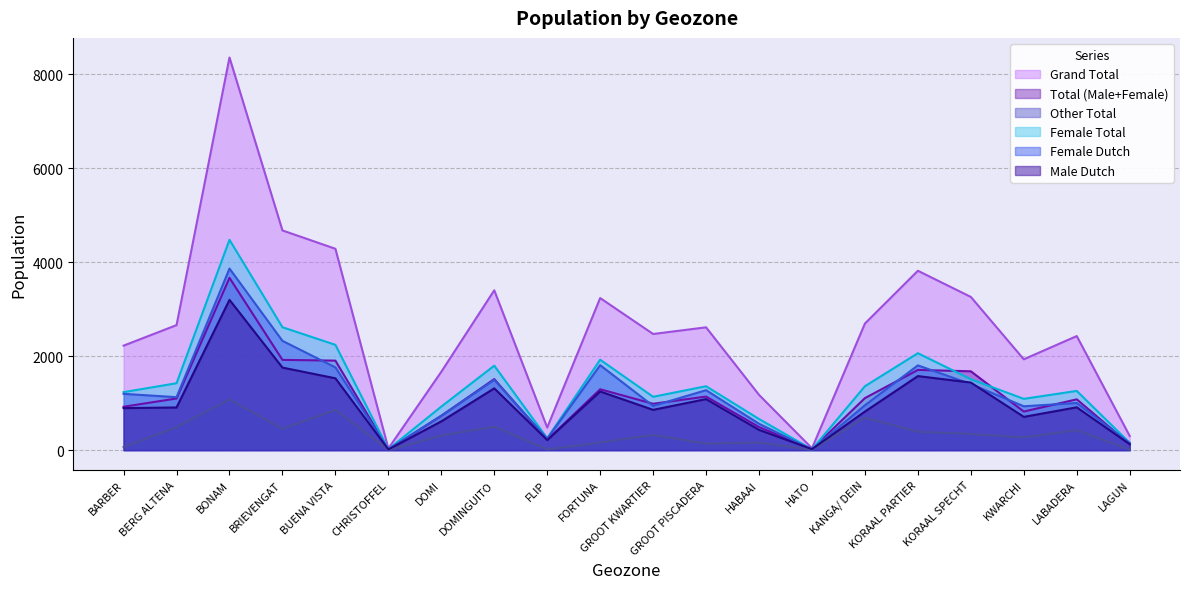

What is the label of the 5th point from the right?

KORAAL PARTIER